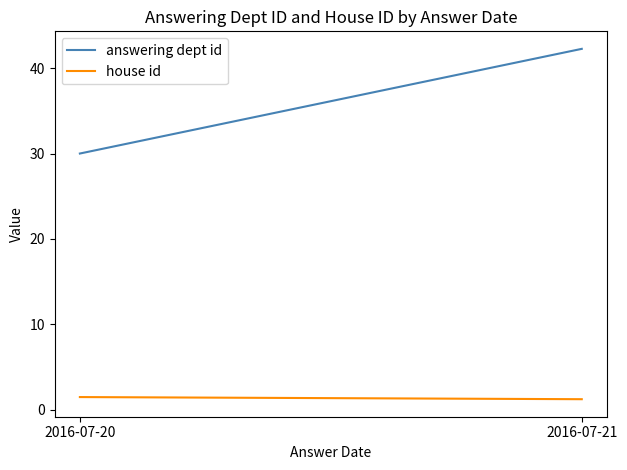

What is the maximum value shown in the chart?

42.2